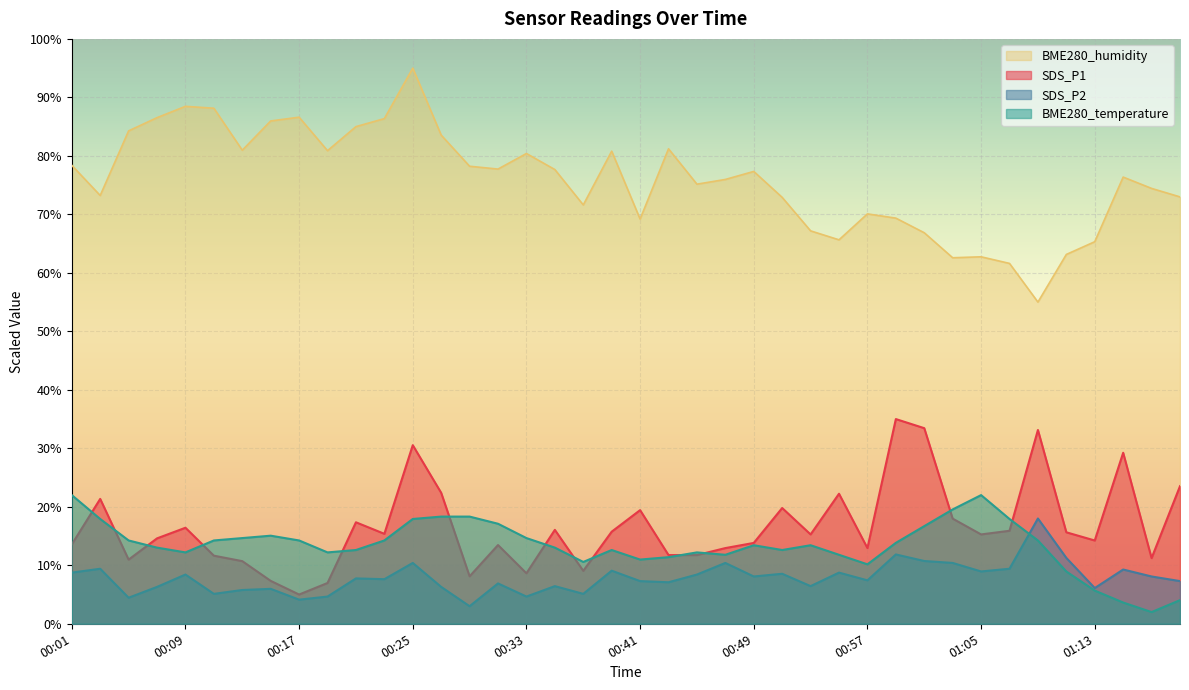

Reading left to right, transcribe all the data shown in this chart.

SDS_P1: 00:01=13.6	00:03=21.3	00:05=11.0	00:07=14.6	00:09=16.4	00:11=11.6	00:13=10.7	00:15=7.3	00:17=5.0	00:19=7.0	00:21=17.4	00:23=15.4	00:25=30.5	00:27=22.4	00:29=8.1	00:31=13.5	00:33=8.6	00:35=16.1	00:37=9.0	00:39=15.7	00:41=19.4	00:43=11.7	00:45=11.7	00:47=12.9	00:49=13.8	00:51=19.8	00:53=15.3	00:55=22.2	00:57=12.9	00:59=35.0	01:01=33.4	01:03=18.0	01:05=15.3	01:07=15.9	01:09=33.1	01:11=15.6	01:13=14.2	01:15=29.2	01:17=11.2	01:20=23.5
SDS_P2: 00:01=8.7	00:03=9.4	00:05=4.5	00:07=6.3	00:09=8.4	00:11=5.1	00:13=5.8	00:15=6.0	00:17=4.1	00:19=4.7	00:21=7.8	00:23=7.6	00:25=10.4	00:27=6.3	00:29=3.0	00:31=6.9	00:33=4.7	00:35=6.4	00:37=5.1	00:39=9.1	00:41=7.3	00:43=7.1	00:45=8.4	00:47=10.4	00:49=8.1	00:51=8.6	00:53=6.4	00:55=8.7	00:57=7.4	00:59=11.9	01:01=10.7	01:03=10.4	01:05=8.9	01:07=9.4	01:09=18.0	01:11=11.3	01:13=6.1	01:15=9.3	01:17=8.1	01:20=7.3
BME280_temperature: 00:01=22.0	00:03=17.9	00:05=14.2	00:07=13.0	00:09=12.2	00:11=14.2	00:13=14.7	00:15=15.1	00:17=14.2	00:19=12.2	00:21=12.6	00:23=14.2	00:25=17.9	00:27=18.3	00:29=18.3	00:31=17.1	00:33=14.7	00:35=13.0	00:37=10.6	00:39=12.6	00:41=11.0	00:43=11.4	00:45=12.2	00:47=11.8	00:49=13.4	00:51=12.6	00:53=13.4	00:55=11.8	00:57=10.2	00:59=13.8	01:01=16.7	01:03=19.6	01:05=22.0	01:07=17.9	01:09=14.2	01:11=8.9	01:13=5.7	01:15=3.6	01:17=2.0	01:20=4.0
BME280_humidity: 00:01=78.4	00:03=73.2	00:05=84.3	00:07=86.5	00:09=88.5	00:11=88.1	00:13=81.0	00:15=86.0	00:17=86.6	00:19=80.9	00:21=85.0	00:23=86.4	00:25=95.0	00:27=83.5	00:29=78.2	00:31=77.7	00:33=80.4	00:35=77.7	00:37=71.6	00:39=80.8	00:41=69.2	00:43=81.2	00:45=75.2	00:47=76.0	00:49=77.3	00:51=72.9	00:53=67.2	00:55=65.6	00:57=70.1	00:59=69.4	01:01=66.9	01:03=62.6	01:05=62.7	01:07=61.6	01:09=55.0	01:11=63.1	01:13=65.3	01:15=76.4	01:17=74.4	01:20=73.0